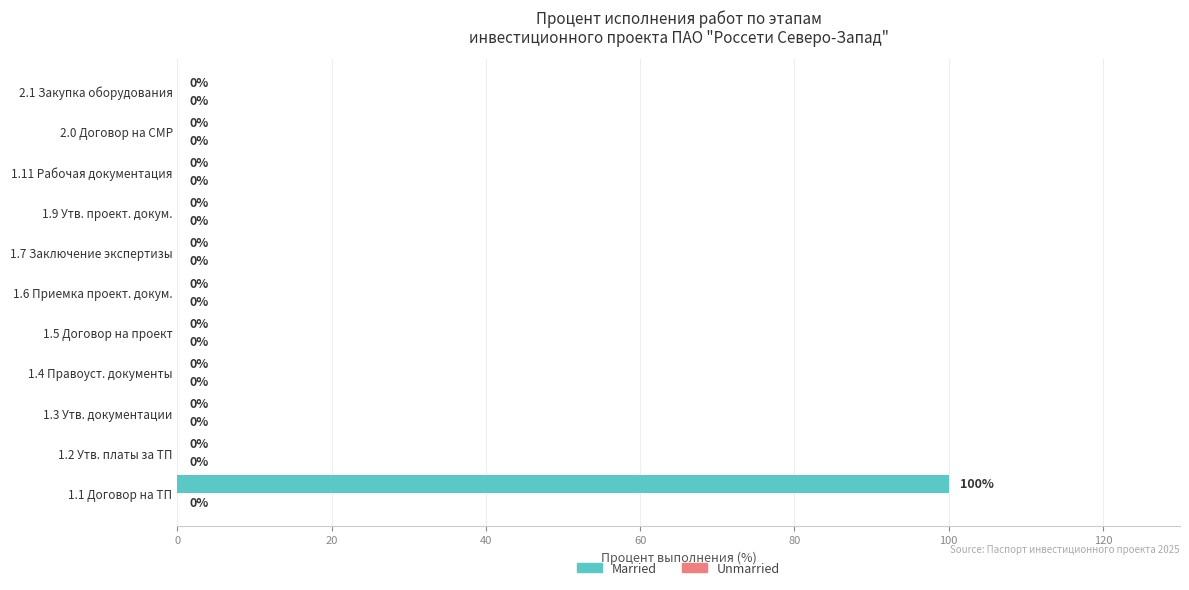

How many values are above zero?

1